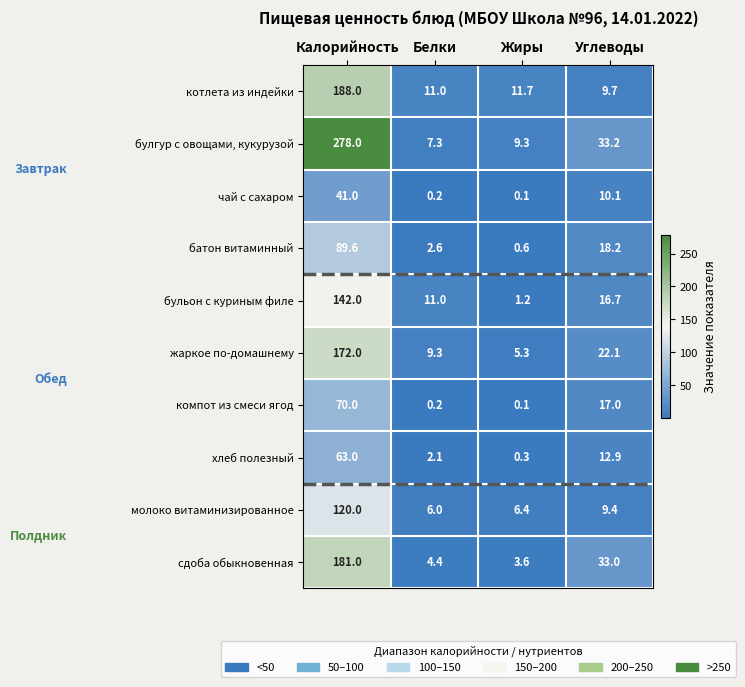

Which series has the widest spread of values?

булгур с овощами, кукурузой